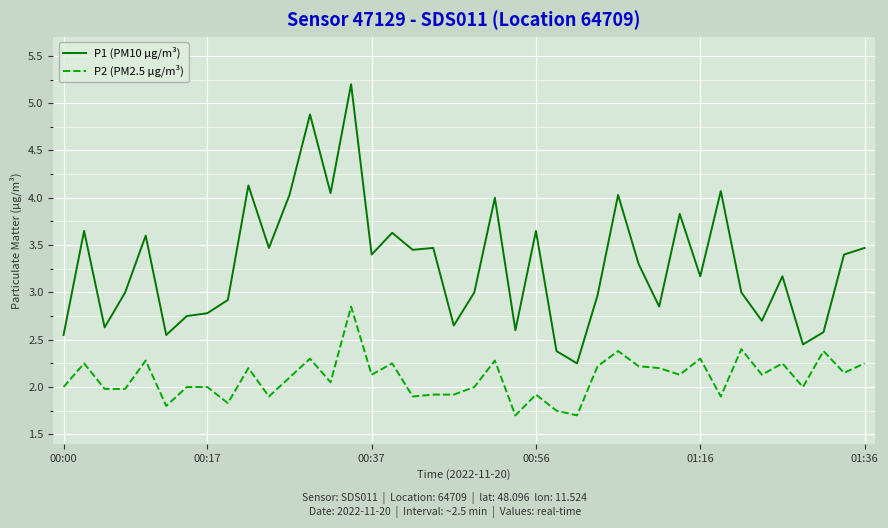

What is the greatest value displayed?

5.2